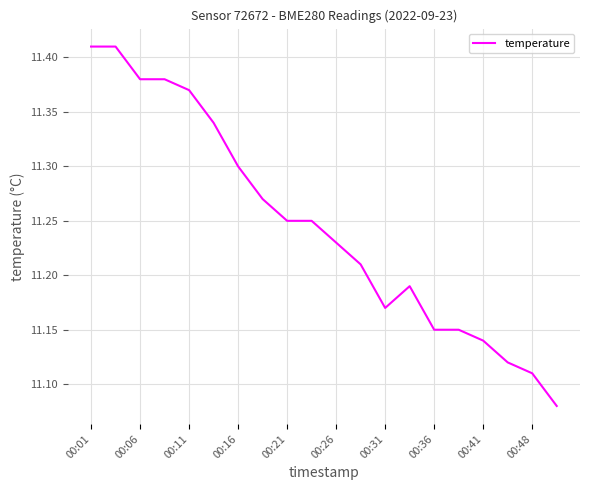

Is this an area chart (filled region under the line)?

No